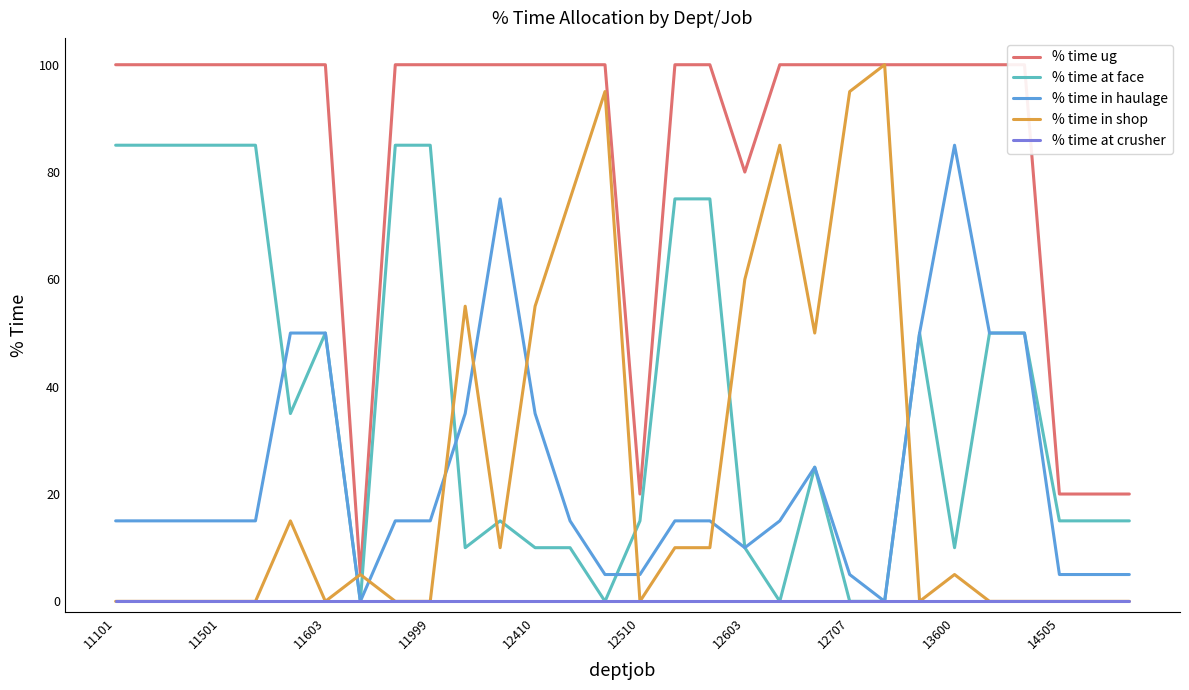

True or false: % time in haulage and % time in shop intersect in this chart.

True